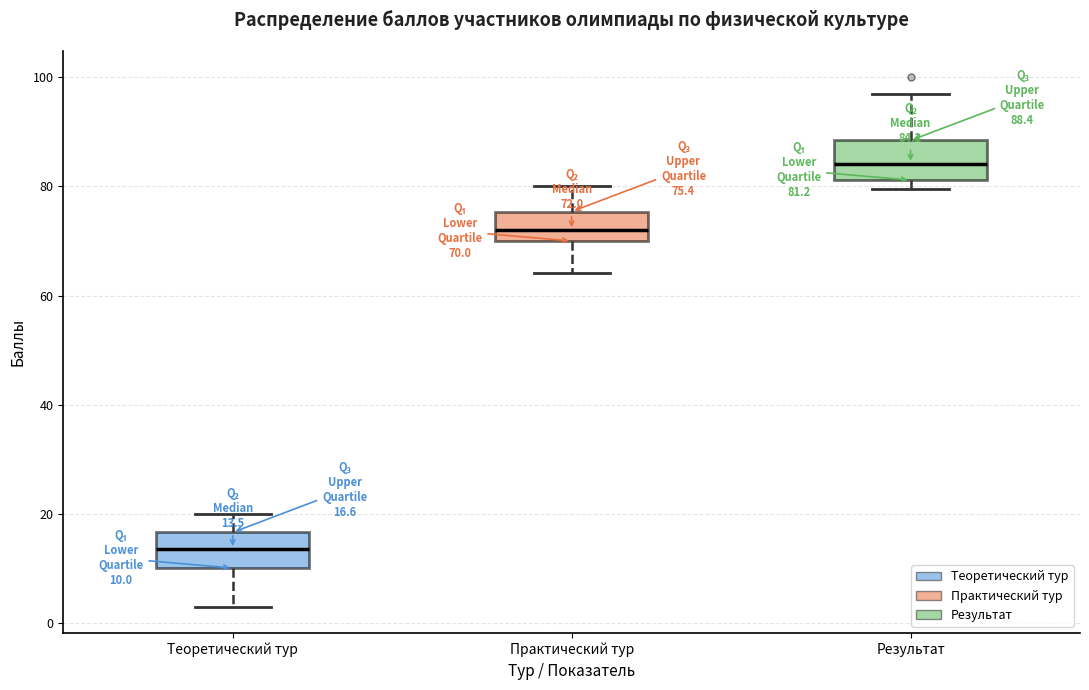

Which box has the lowest median line?

Теоретический тур